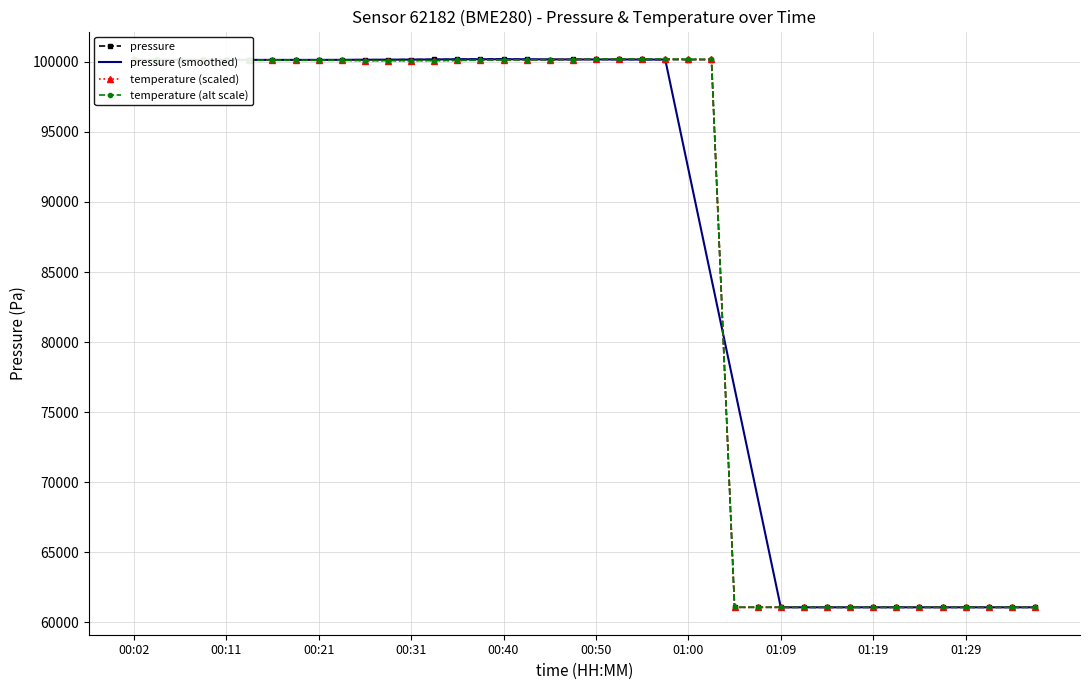

What is the smallest value displayed?

61082.0